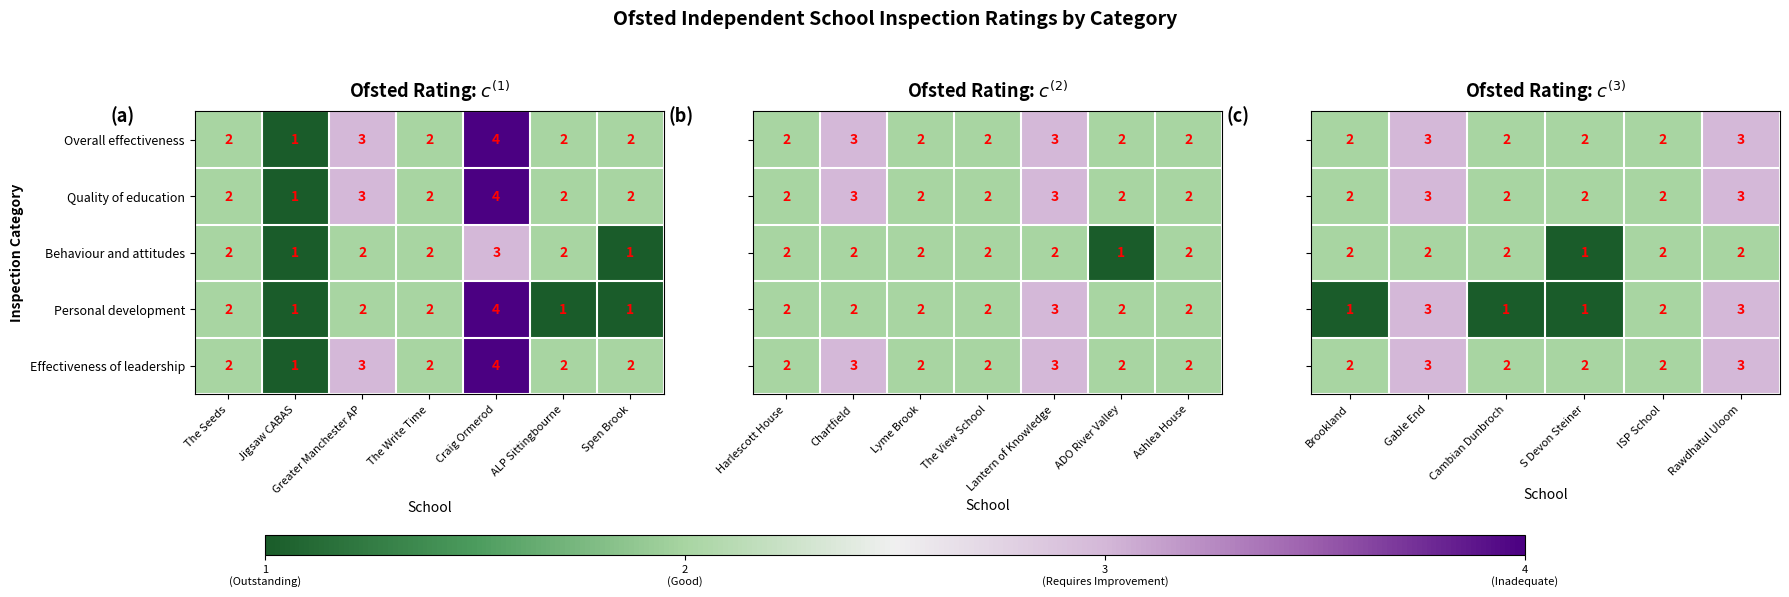

Is it true that Behaviour and attitudes equals 2 at ALP Sittingbourne?

True